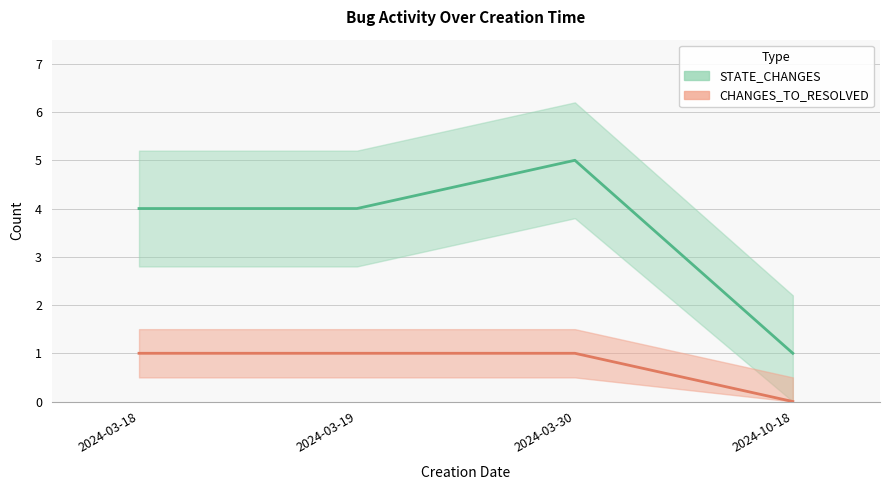

Reading left to right, what are all the values shown in this chart?

STATE_CHANGES: 4	4	5	1
CHANGES_TO_RESOLVED: 1	1	1	0